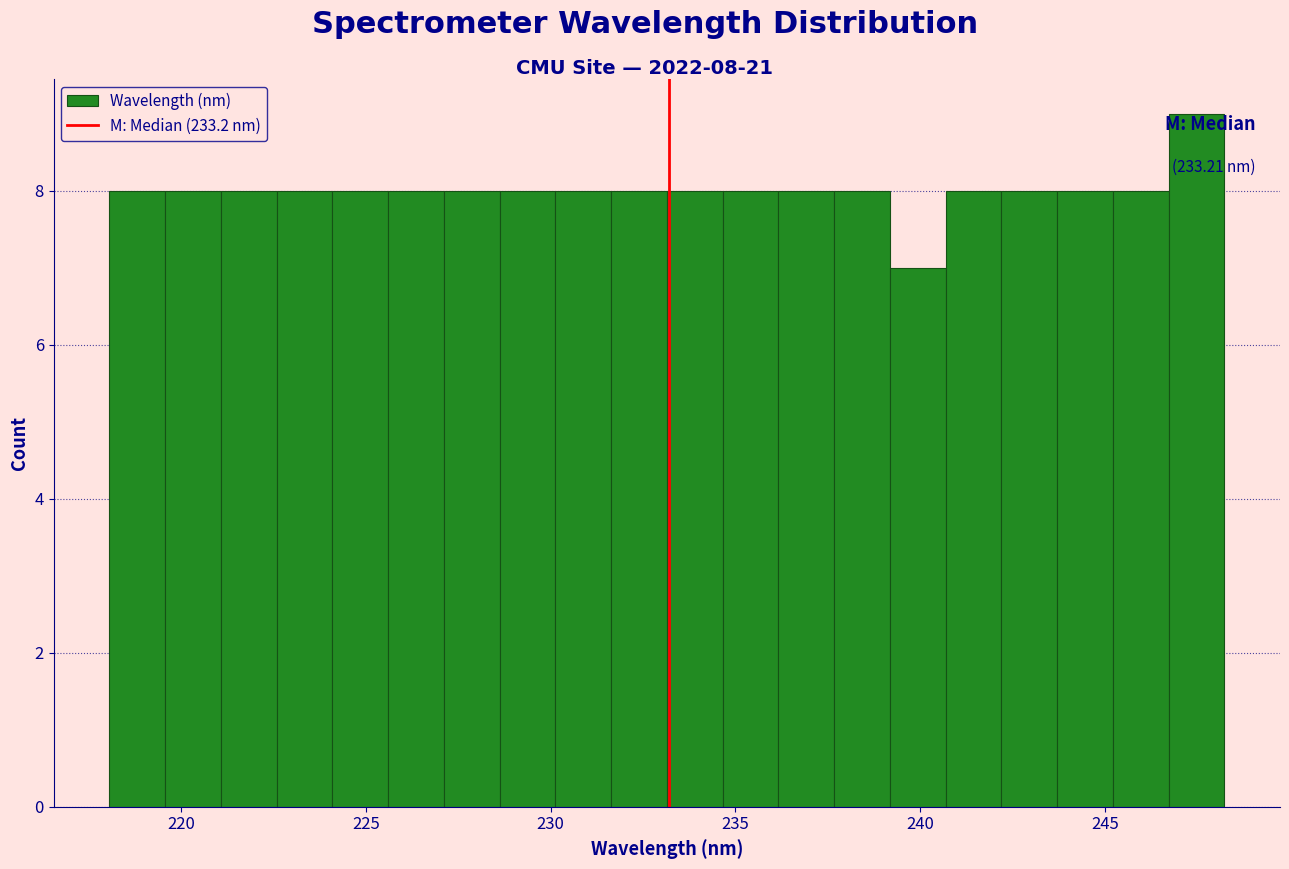

Read against the x-axis, roughly where is the centre of the tallest bar?

247.5